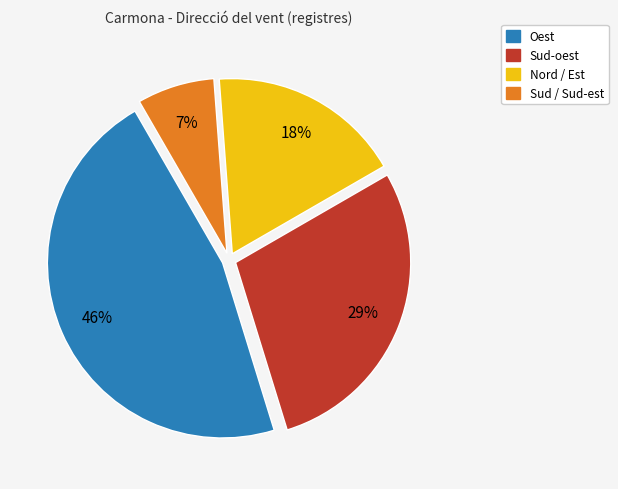

To the nearest percent, what is the difference between the largest and smallest slice percentages?

39%